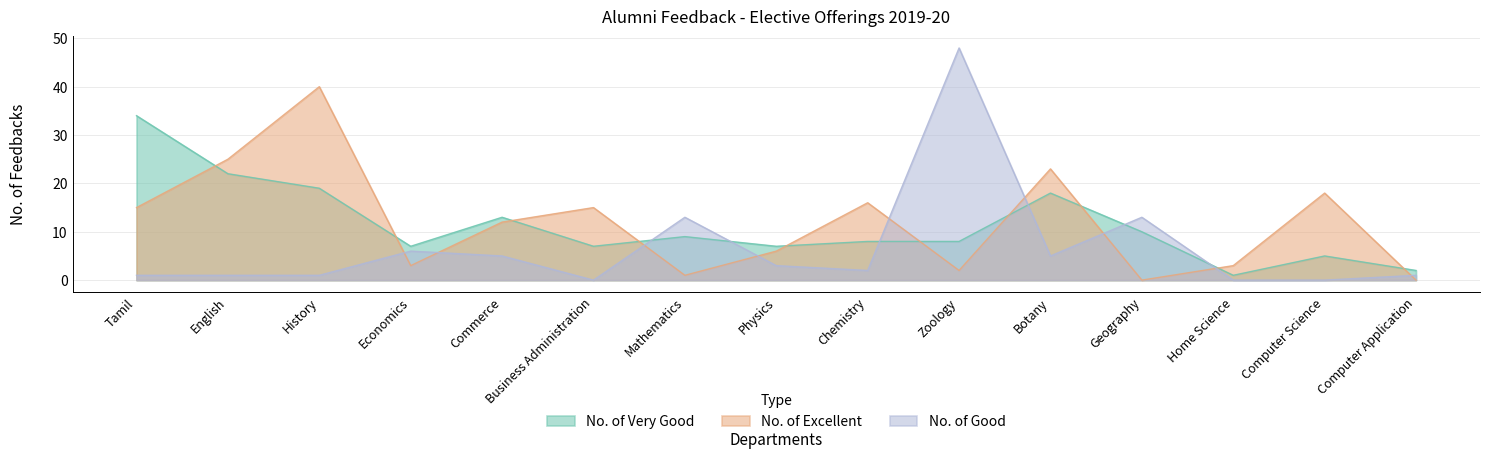

What is the difference between the maximum and second lowest values in the No. of Excellent series?

40